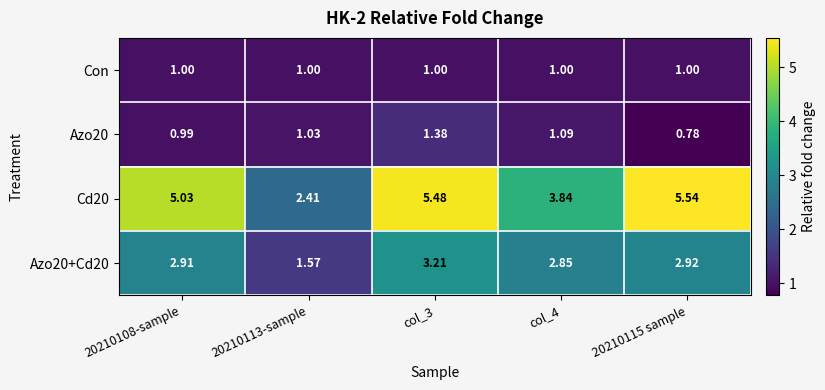

Is the value of Con at 20210108-sample greater than the value of Cd20 at 20210115 sample?

No